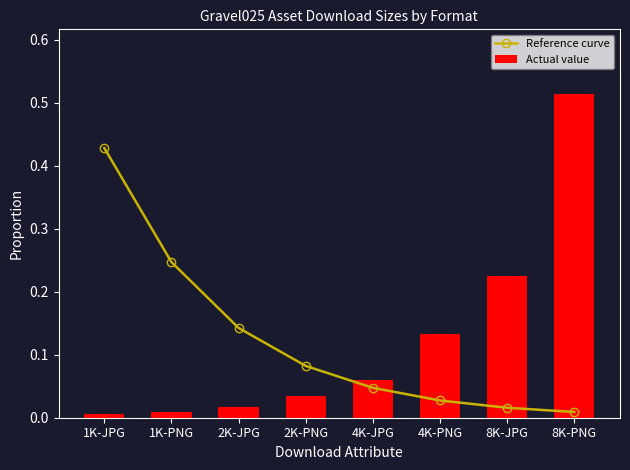

What is the total value across all series at 8K-JPG?

0.2